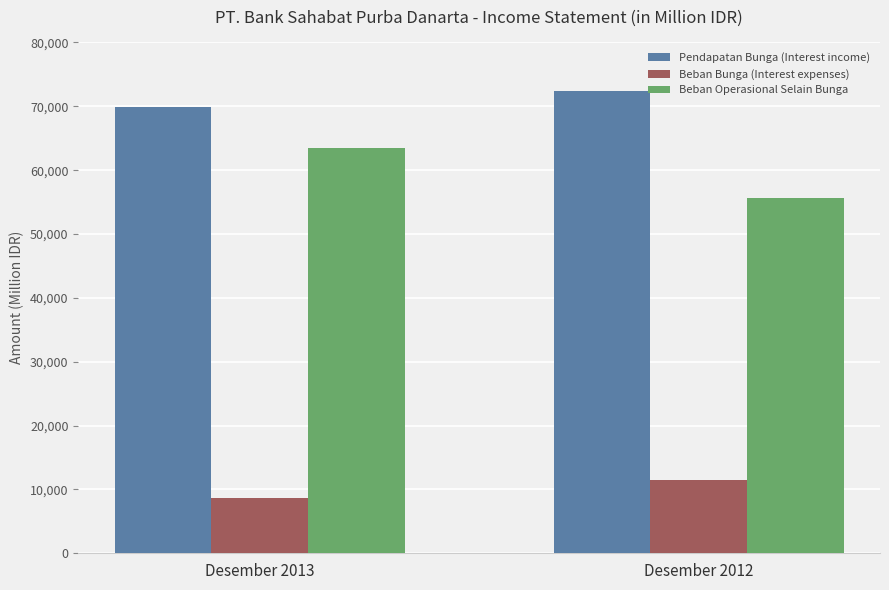

What is the maximum value shown in the chart?

72424